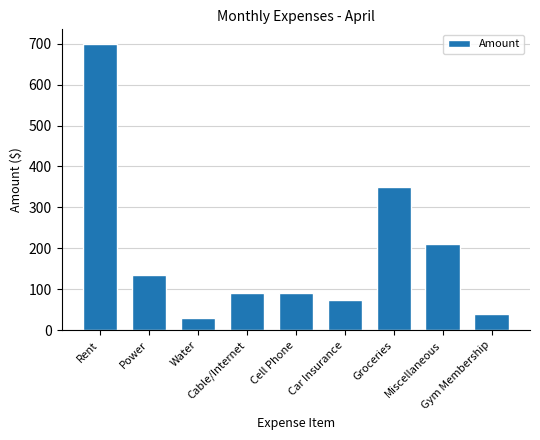

Reading left to right, transcribe all the data shown in this chart.

Rent=700	Power=135	Water=30	Cable/Internet=90	Cell Phone=90	Car Insurance=75	Groceries=350	Miscellaneous=210	Gym Membership=40